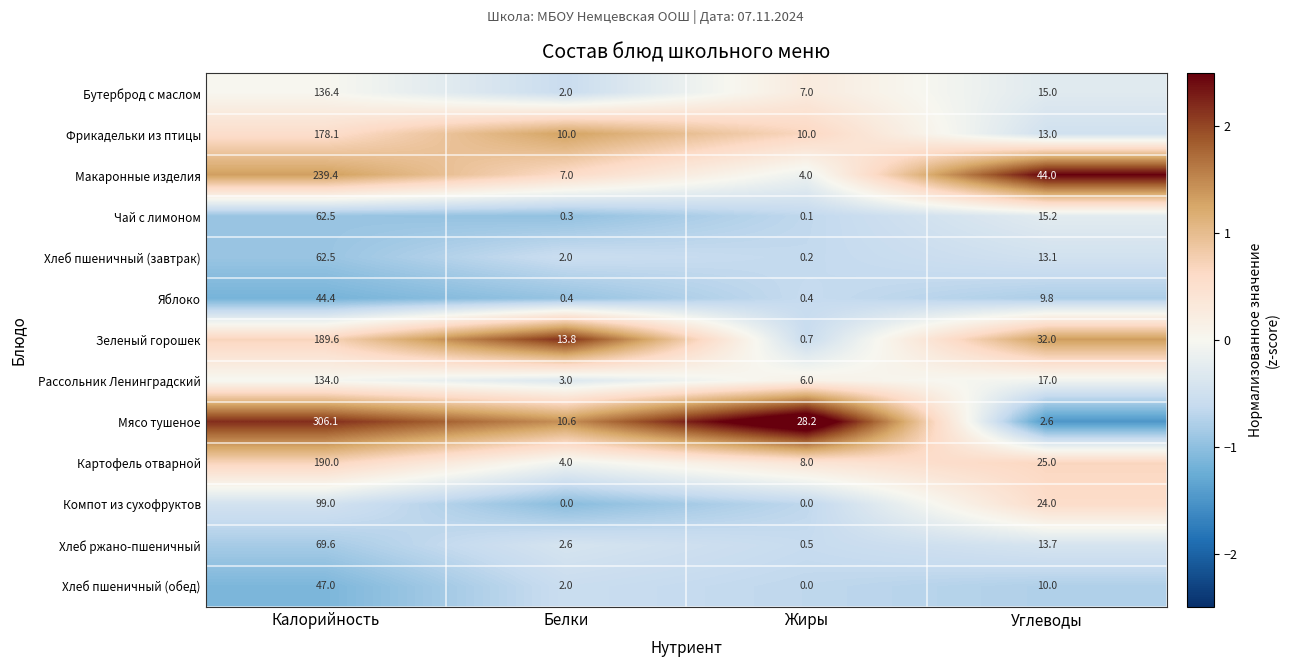

True or false: Компот из сухофруктов has a value of -45.3 at Белки.

False